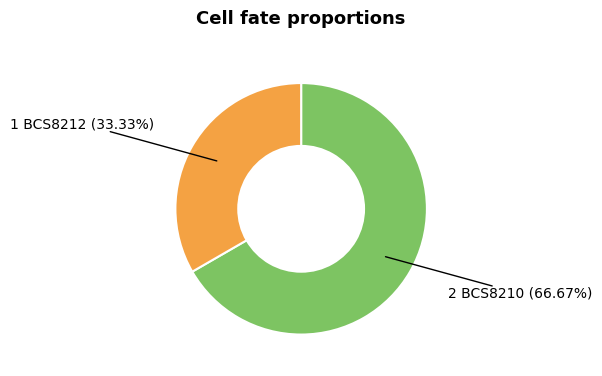

Does any single category account for the majority?

Yes